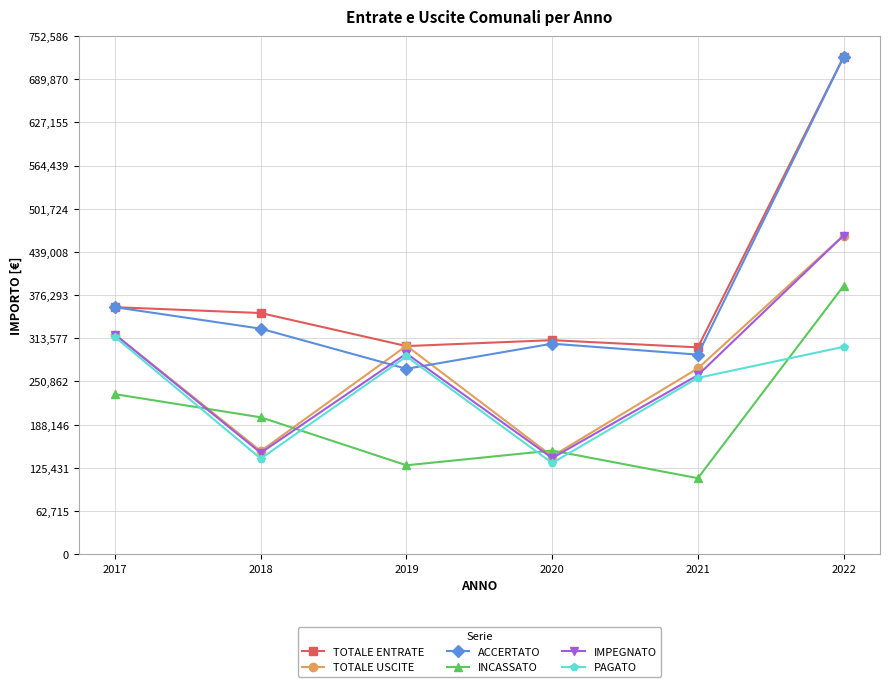

Rank the categories by ACCERTATO value from highest to lowest.

2022, 2017, 2018, 2020, 2021, 2019